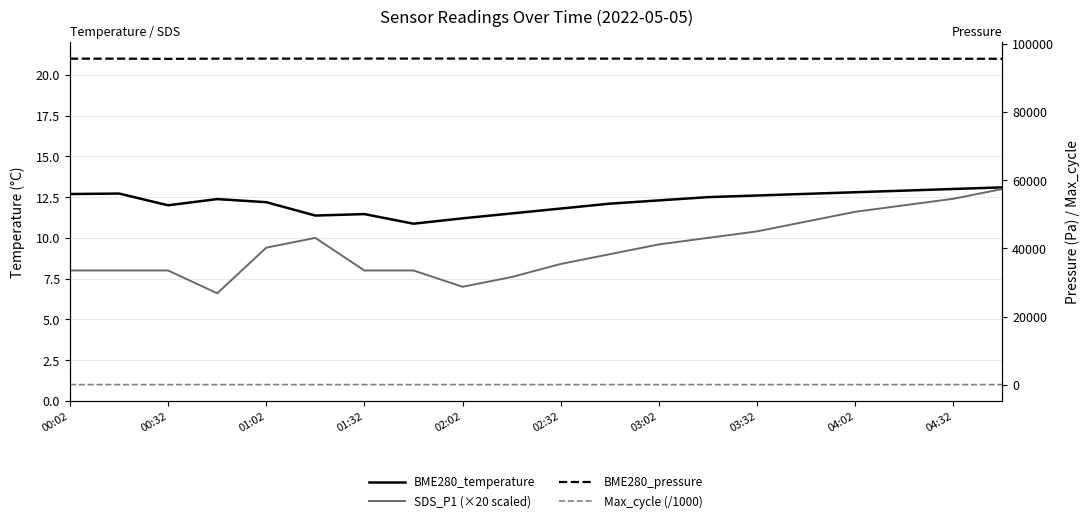

At how many categories does at least one series exceed 44117?

20